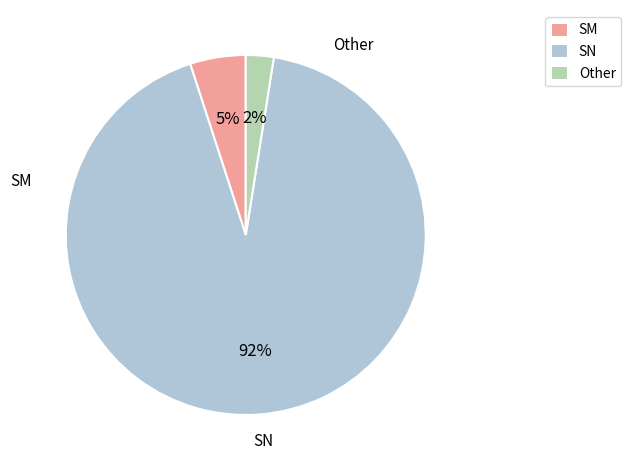

Rank the categories by value from highest to lowest.

SN, SM, Other